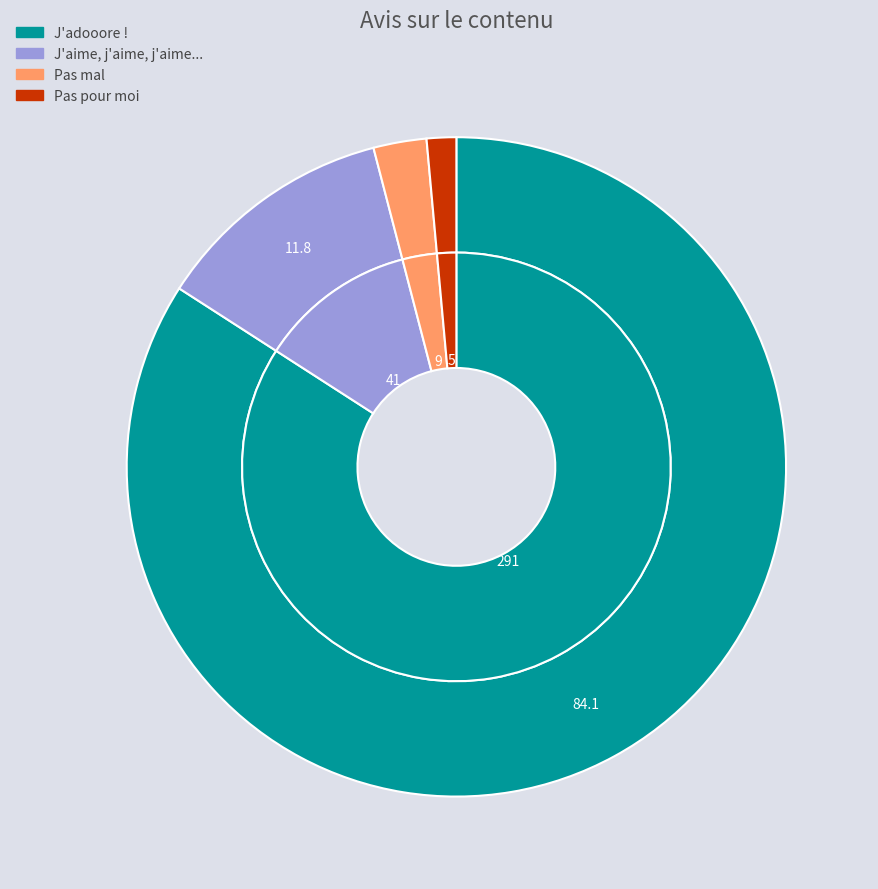

The J'aime, j'aime, j'aime... slice represents 4% of the pie. True or false?

False